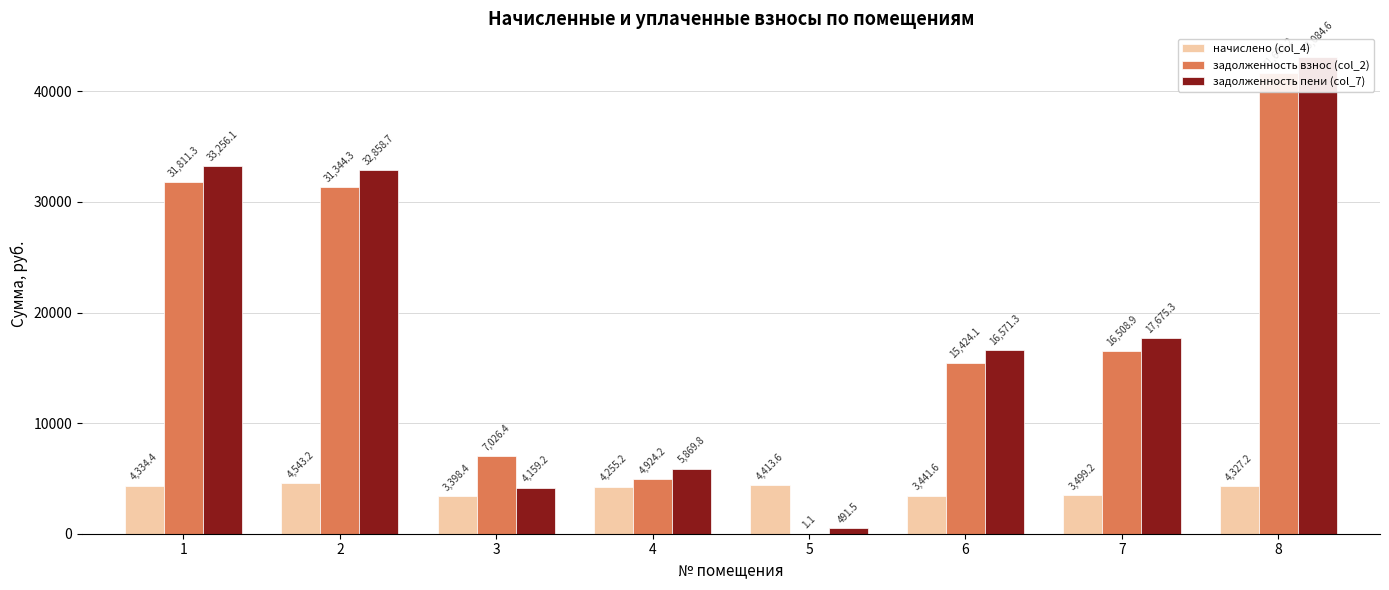

Between 2 and 5, which is larger?

2